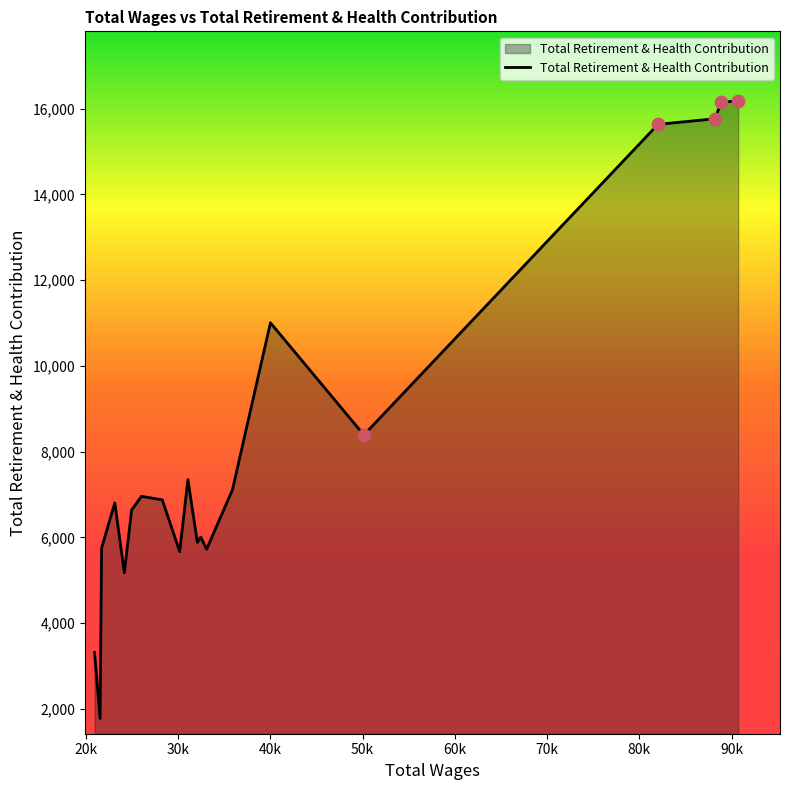

What is the greatest value displayed?

16183.3